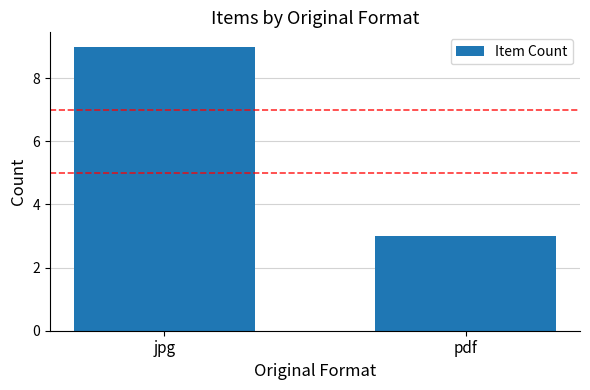

Rank the categories by value from highest to lowest.

jpg, pdf